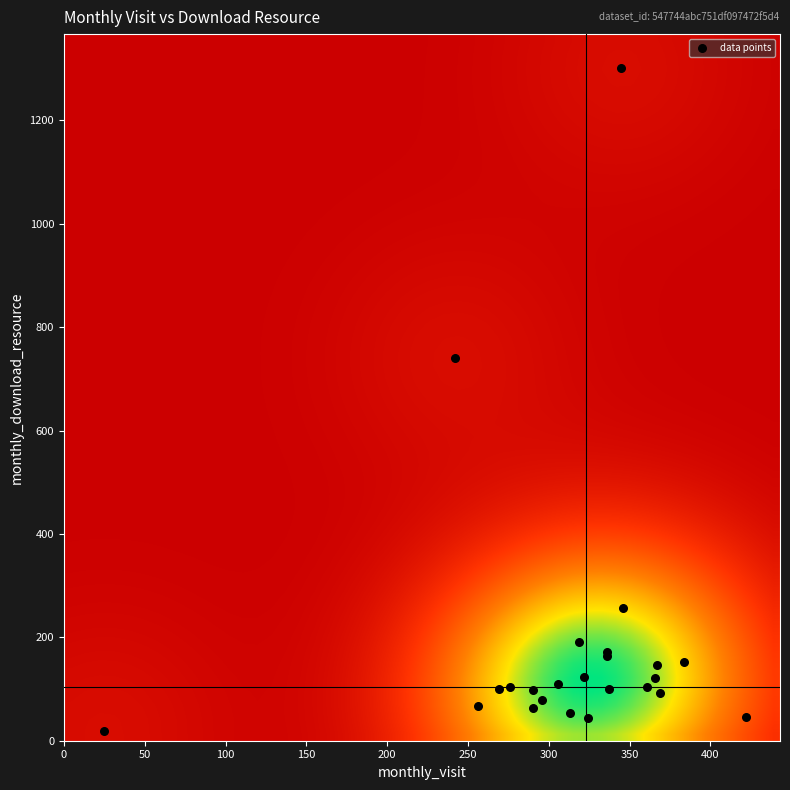

What Y value in the scatter plot is closest to 660?

741